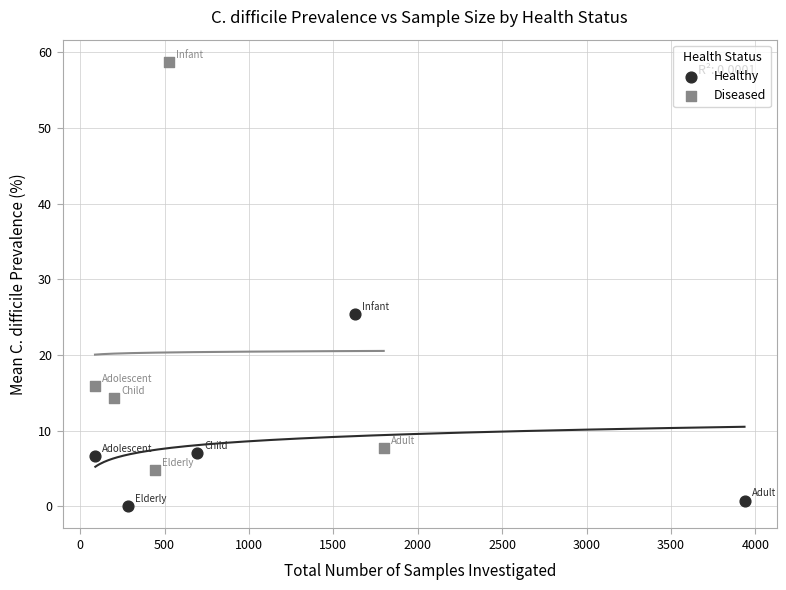

What are all the series names shown in the legend?

Healthy, Diseased